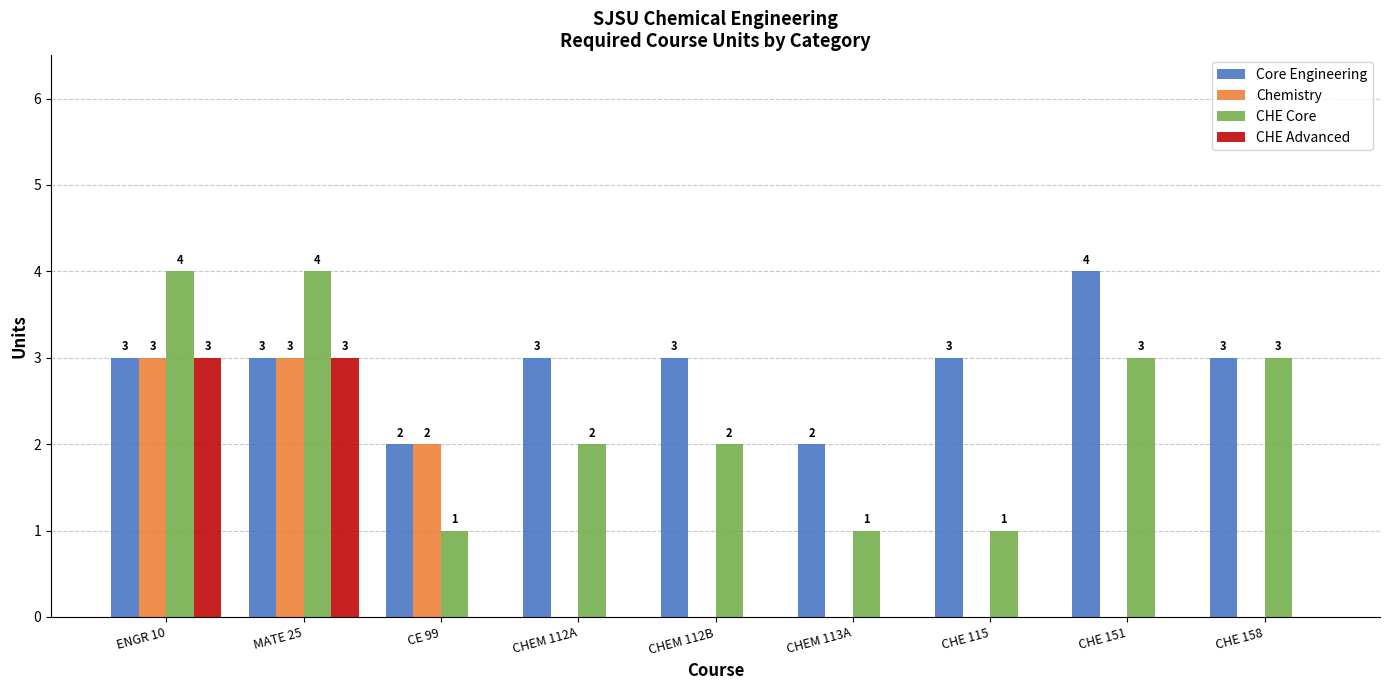

How many groups of bars are there?

9